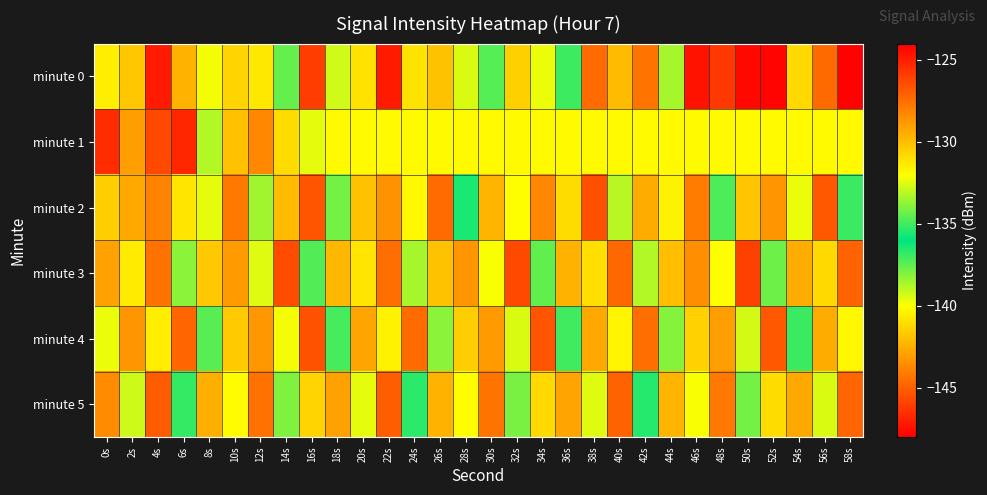

What is the difference between the highest and lowest values at 48s?

9.0